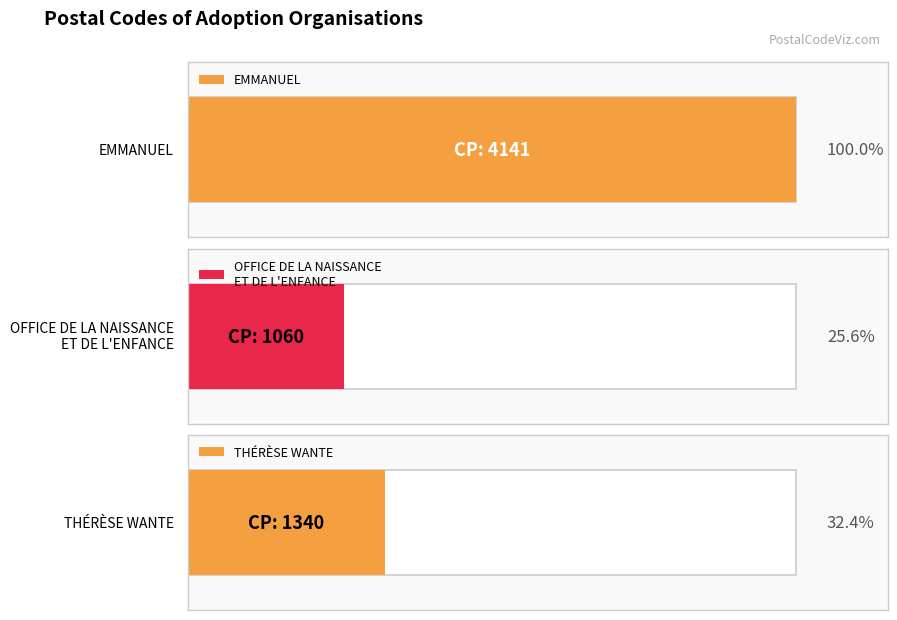

Which has a higher value, SERVICE D'ADOPTION THÉRÈSE WANTE or EMMANUEL?

EMMANUEL